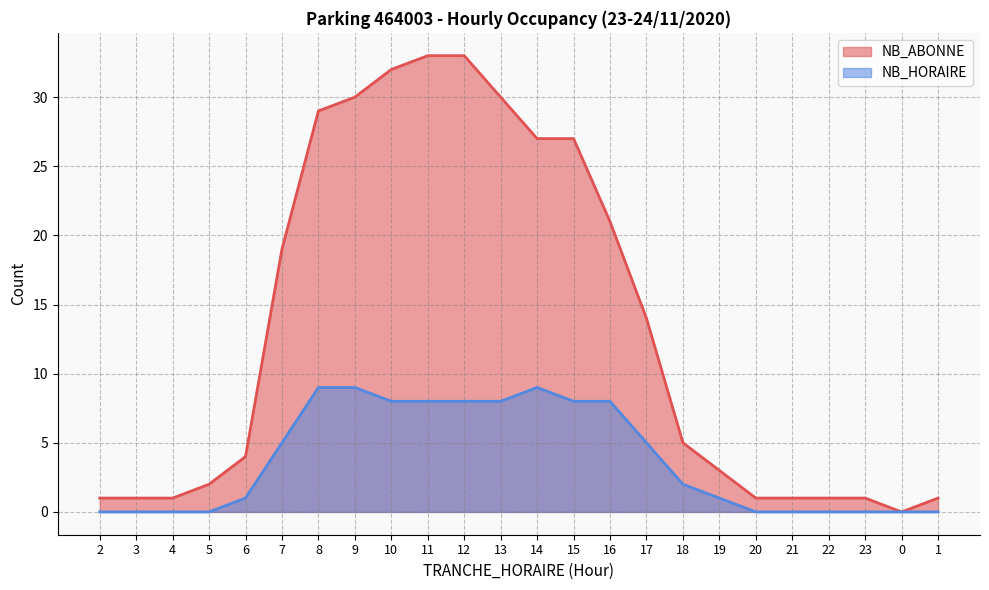

Is it true that NB_ABONNE equals 0 at 2?

False